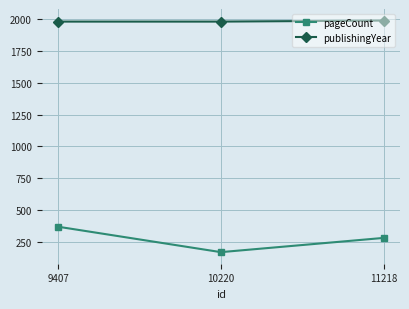

Which series changed the most between 9407 and 10220?

pageCount